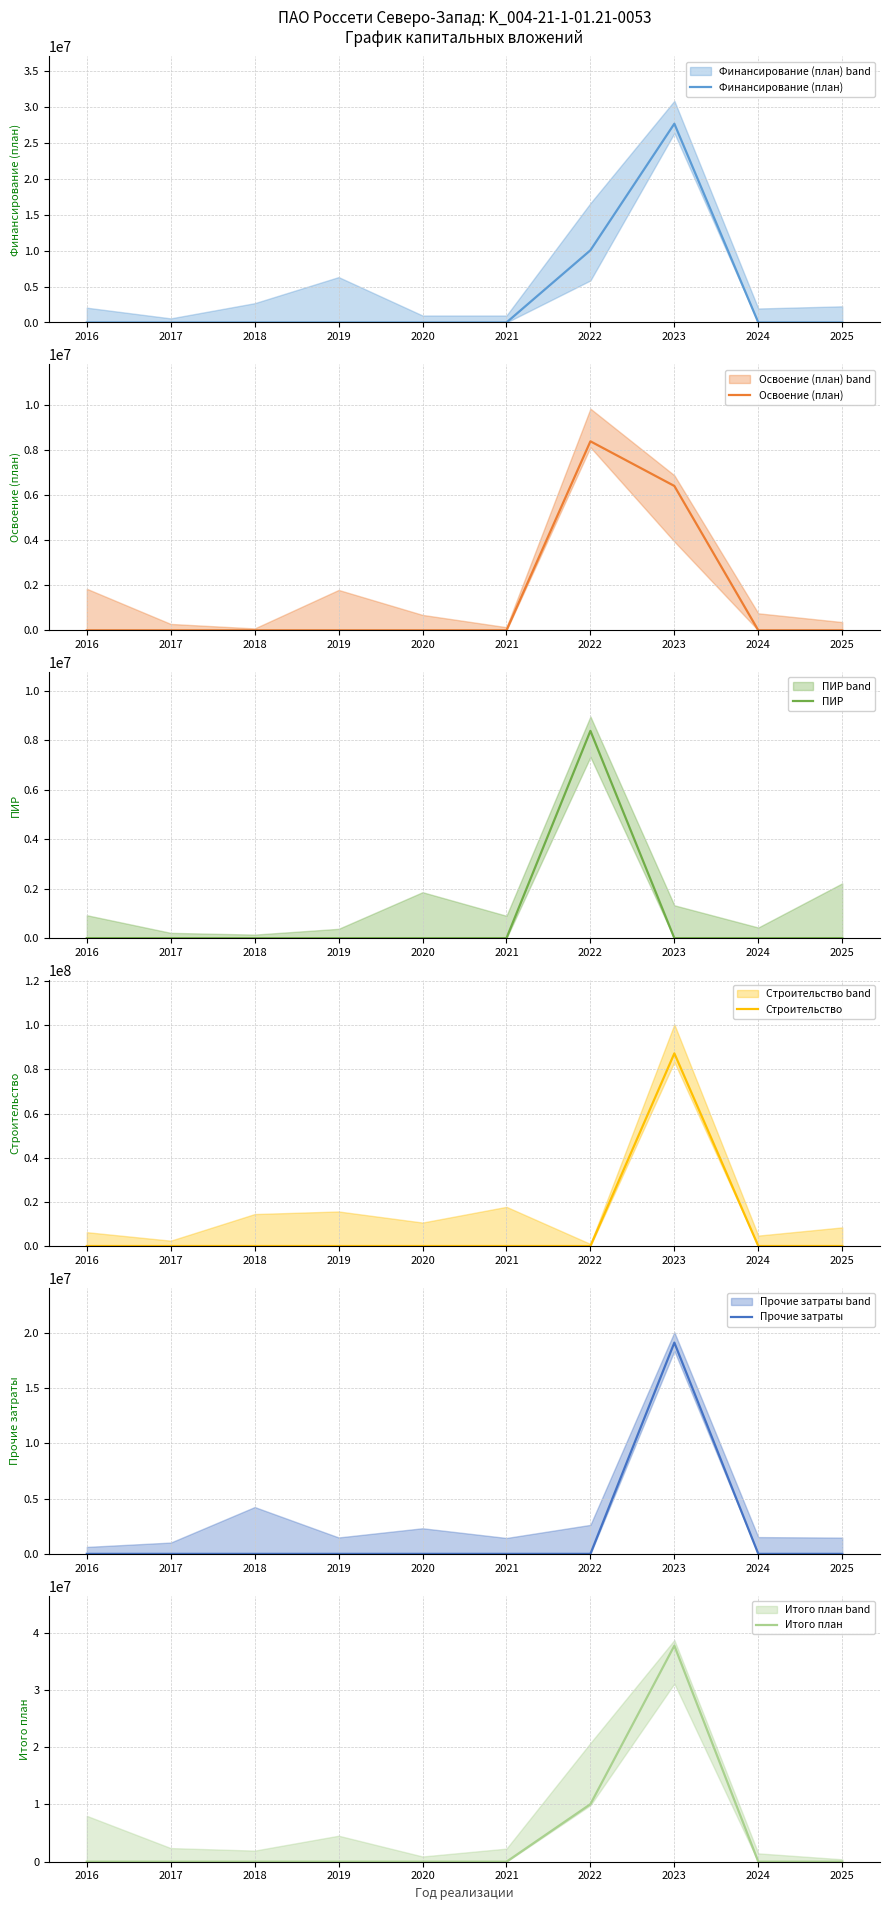

What is the highest value of the Финансирование (план) series?

27681631